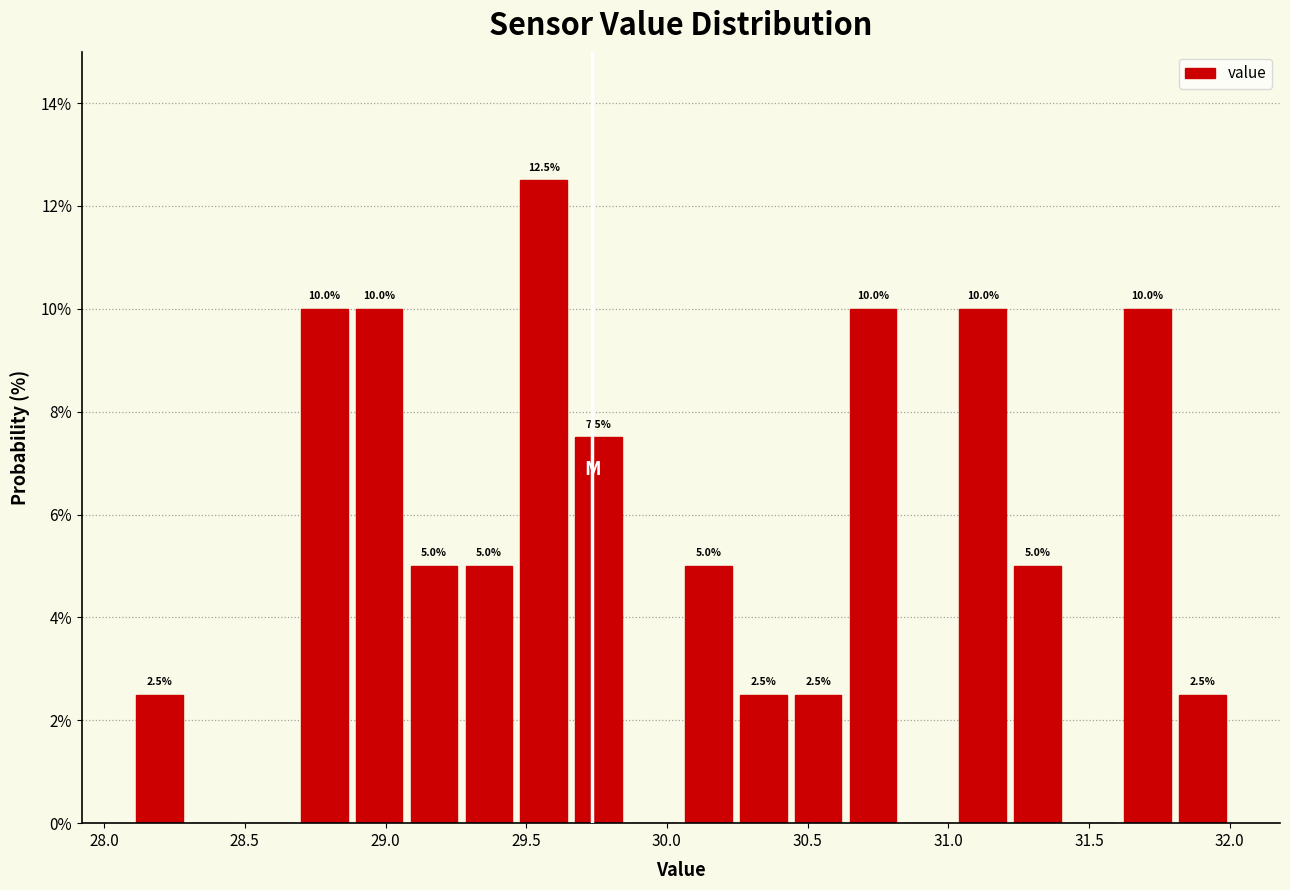

Around what value on the x-axis is the tallest bar? Give the approximate position of its centre, as read against the axis.

29.55